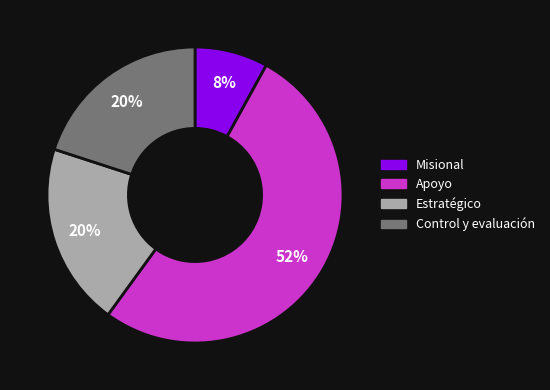

To the nearest percent, what is the difference between the largest and smallest slice percentages?

44%